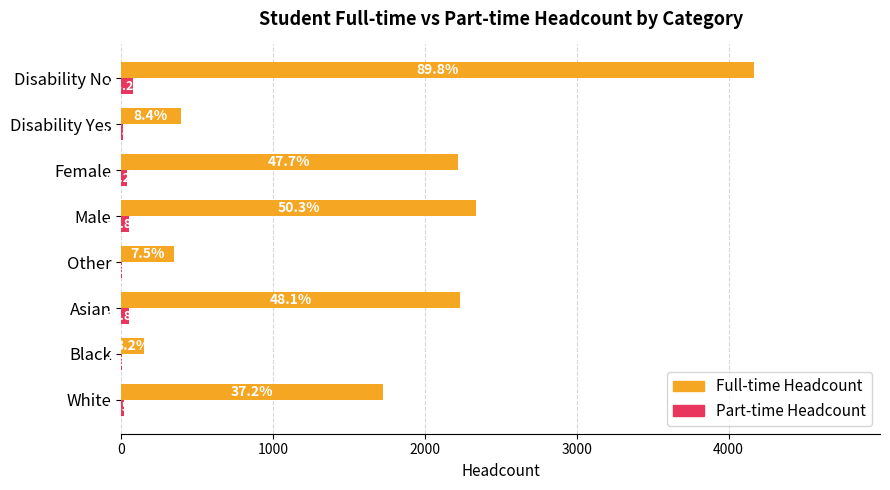

What are all the series names shown in the legend?

Full-time Headcount, Part-time Headcount